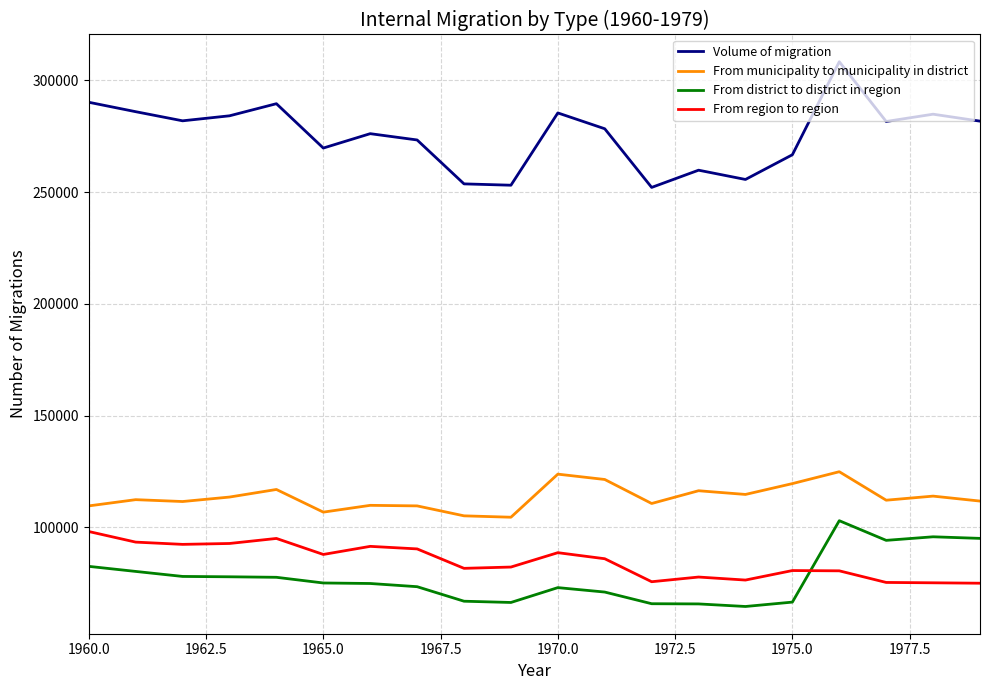

What is the average value of the From district to district in region series?

77379